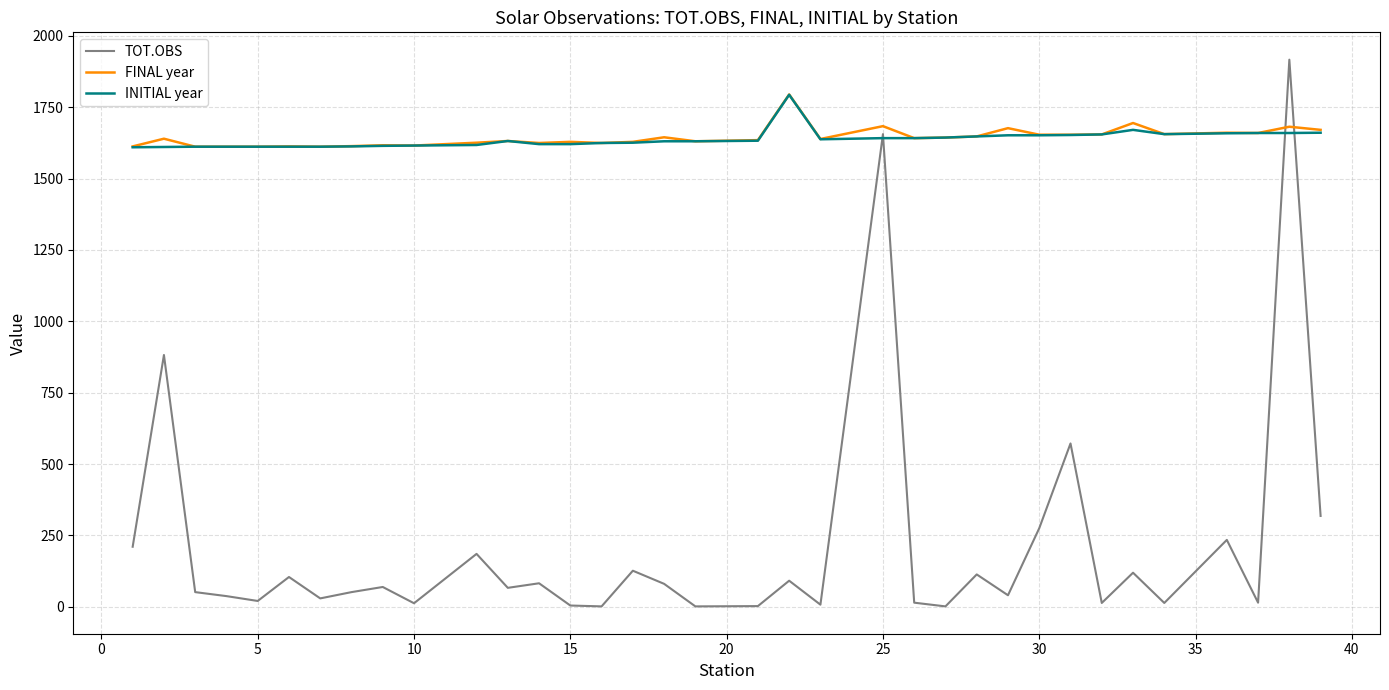

Which series has the widest spread of values?

TOT.OBS